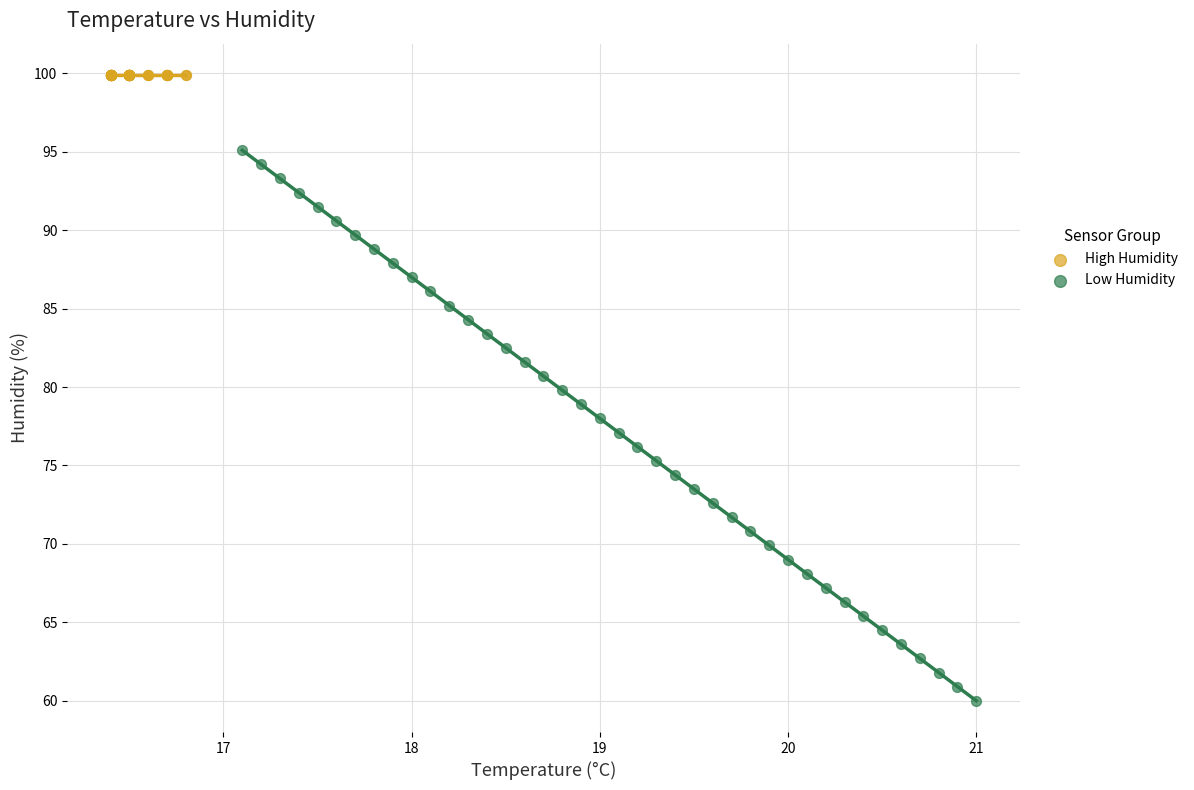

Which series contains the highest Y value?

High Humidity